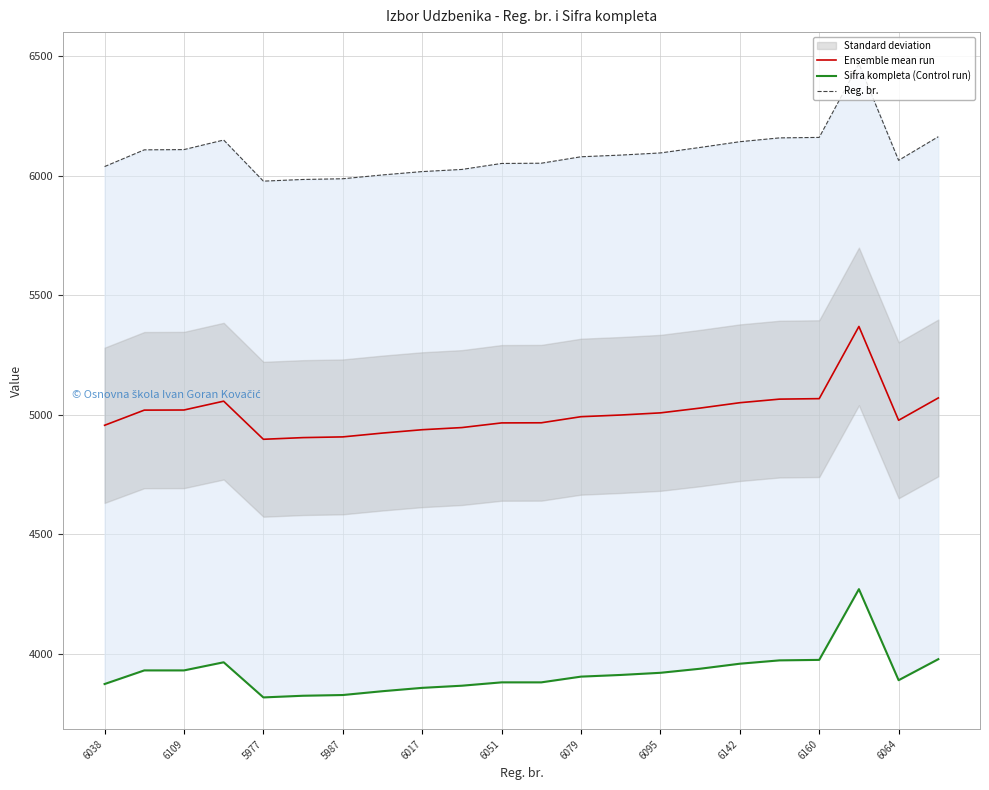

True or false: Ensemble mean run has a value of 7919.4 at 6142.

False